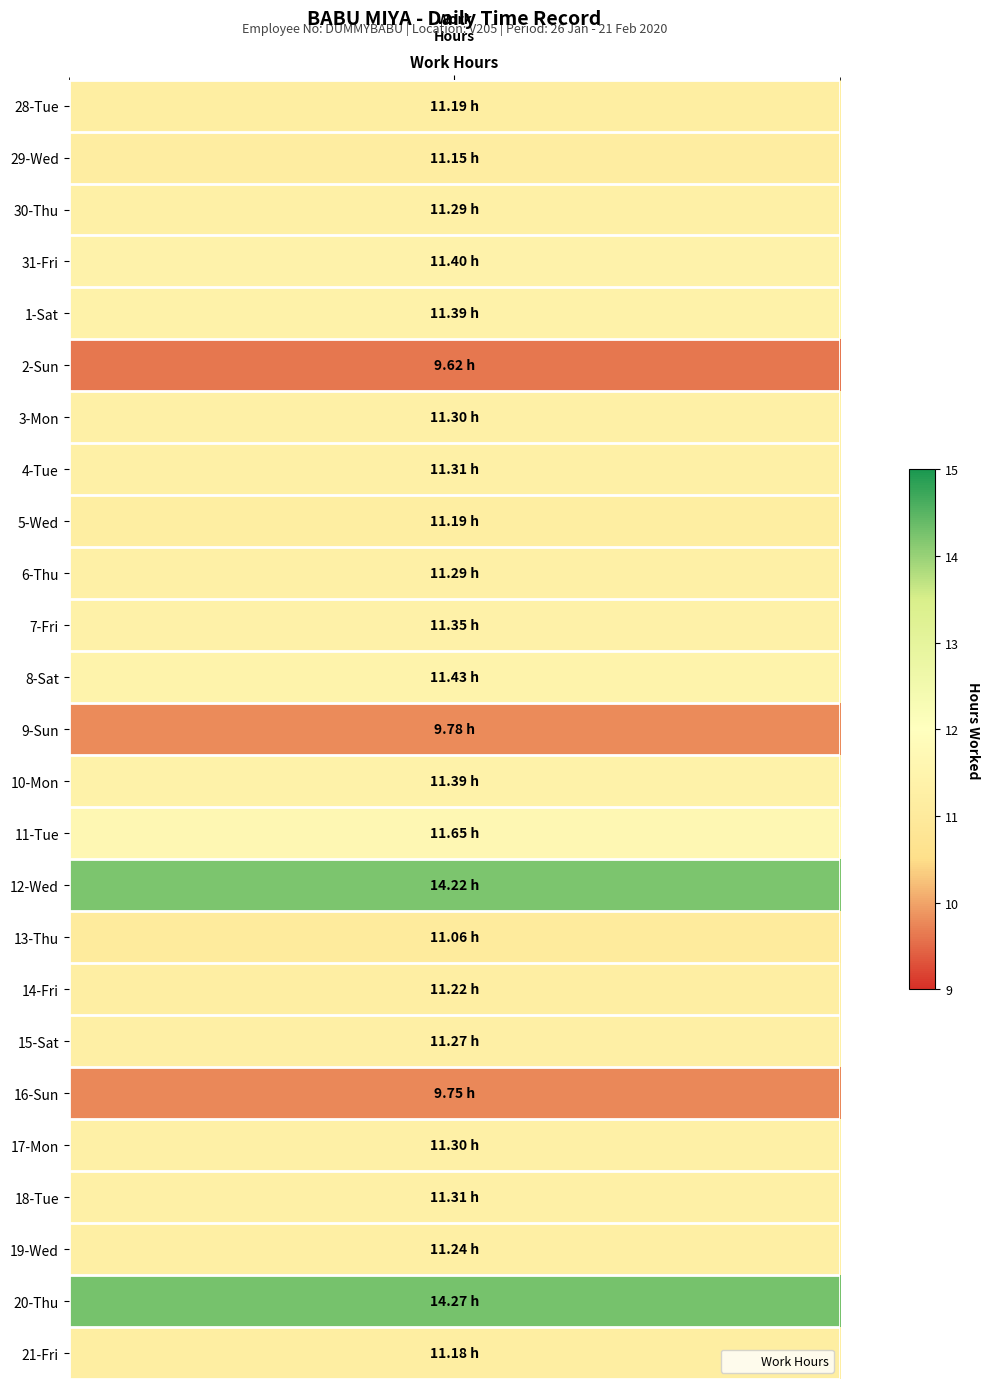

Which series has the largest total across all categories?

20-Thu